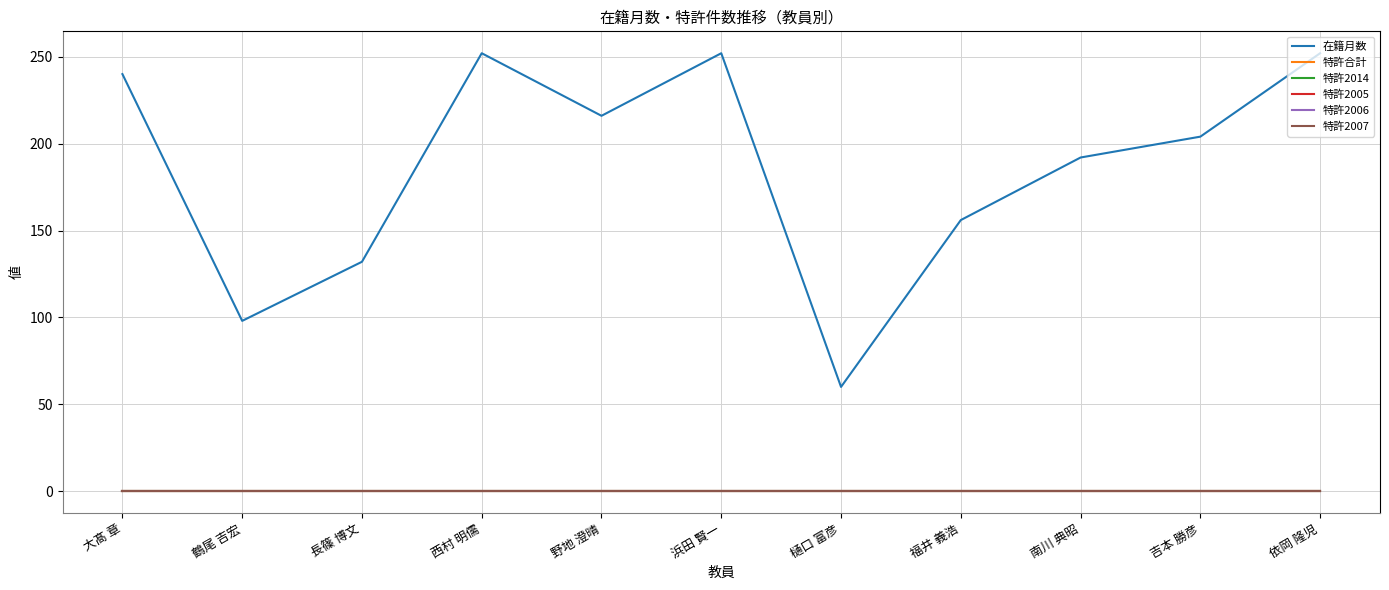

True or false: 特許2006 and 特許合計 cross at least once.

False